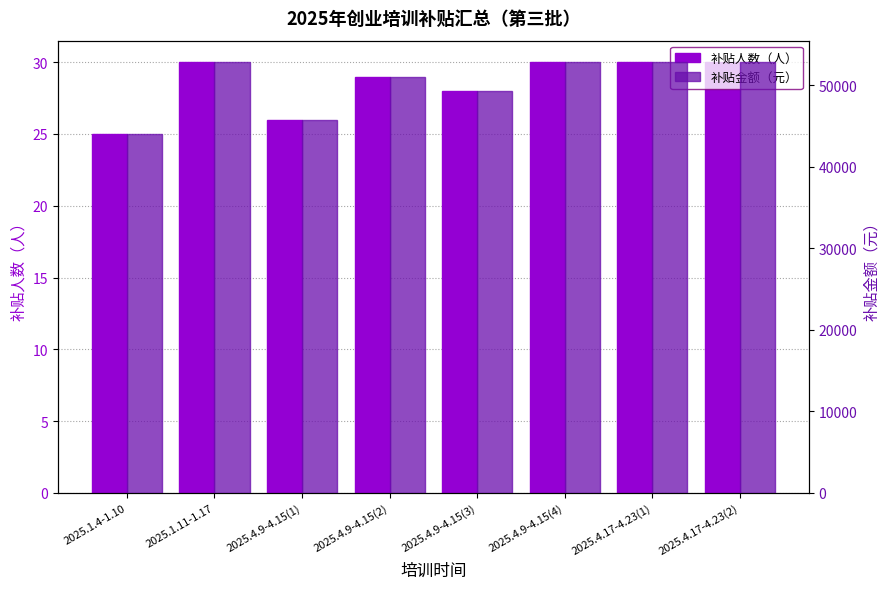

What is the maximum value for 补贴金额（元）?

52800